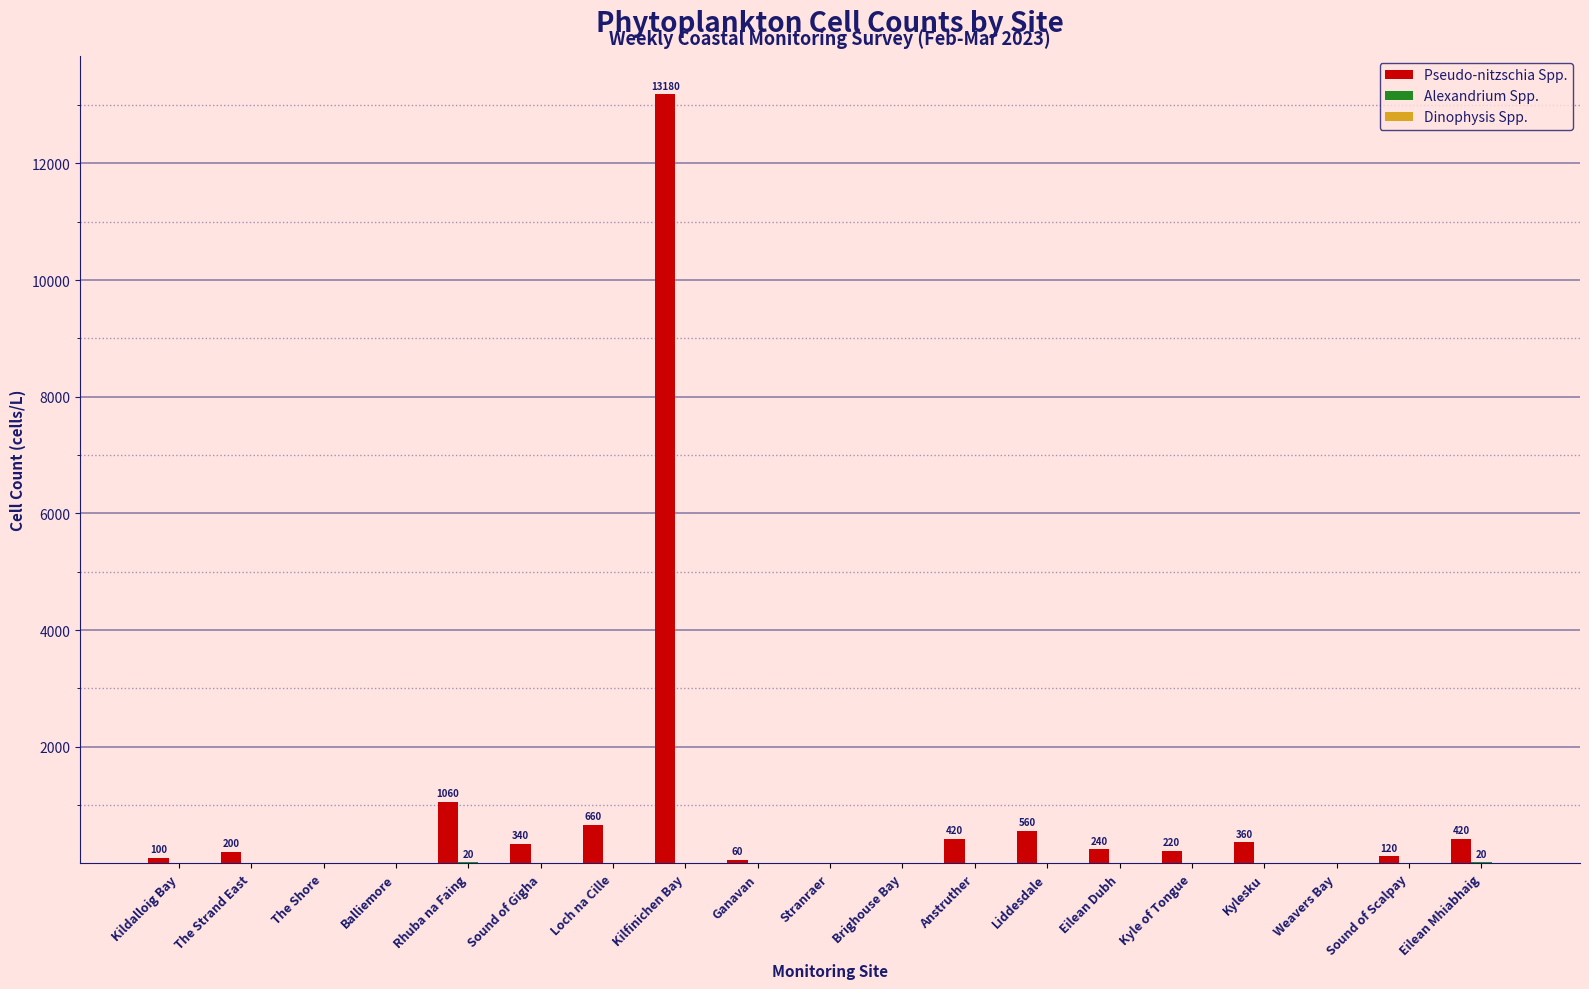

What is the total value across all series at Kilfinichen Bay?

13180